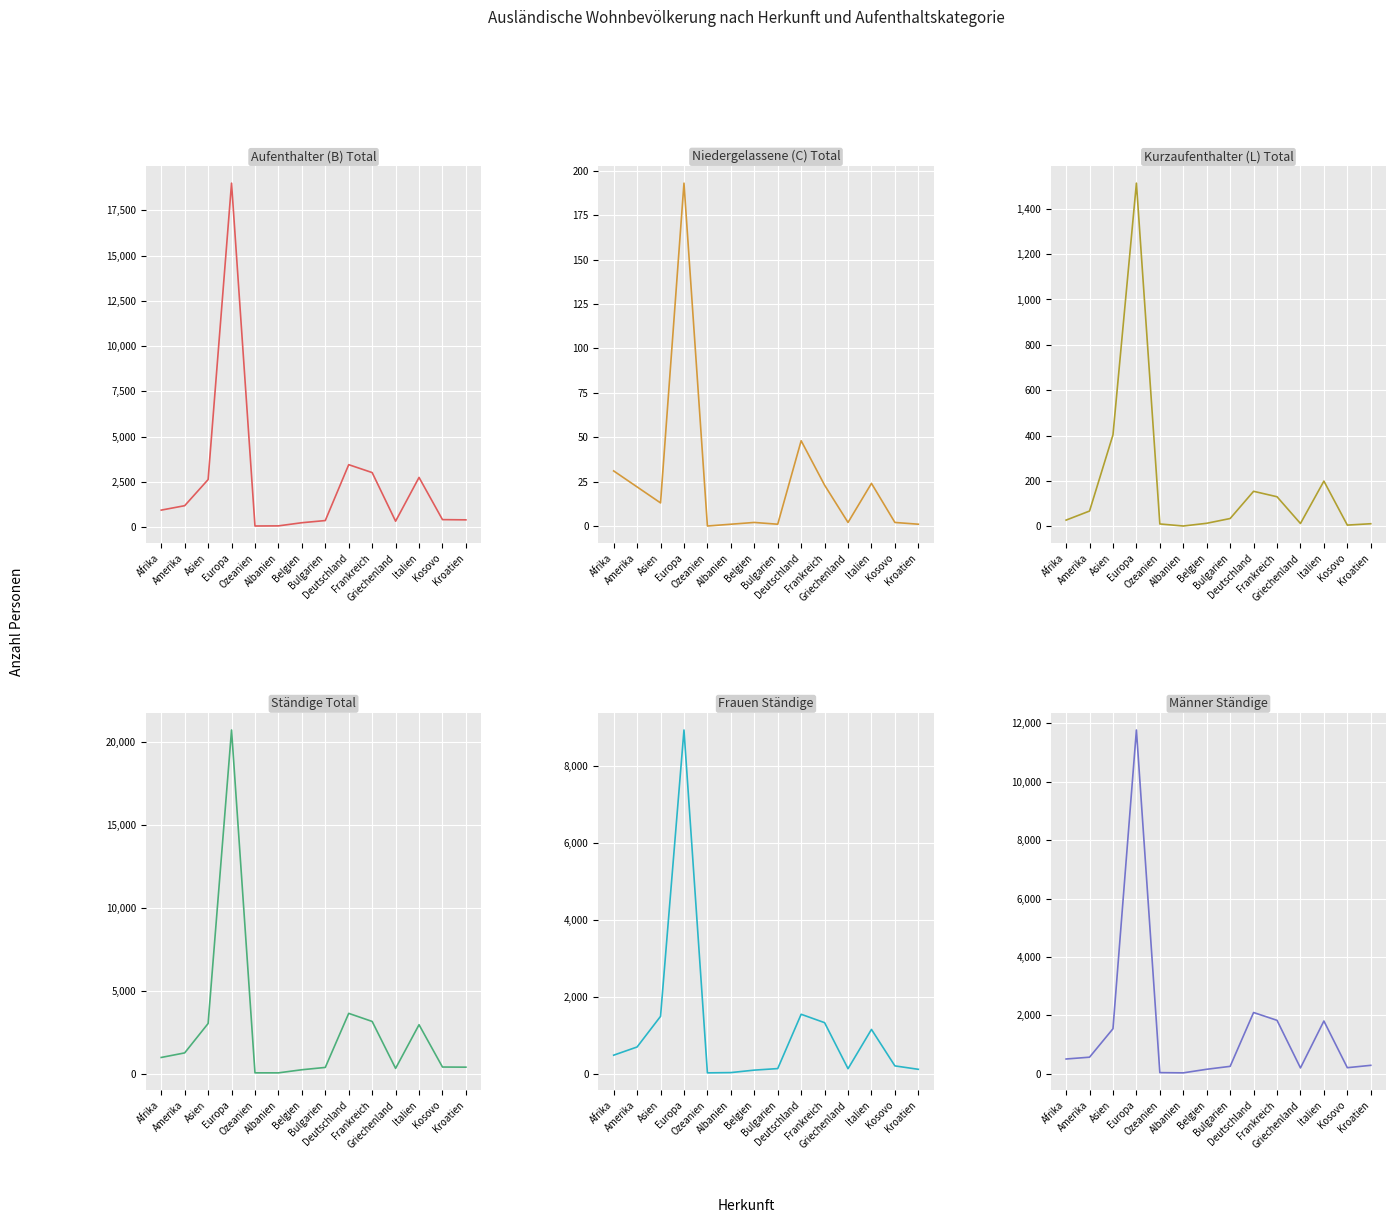

How many data points in Niedergelassene (C) Total are less than 13?

7